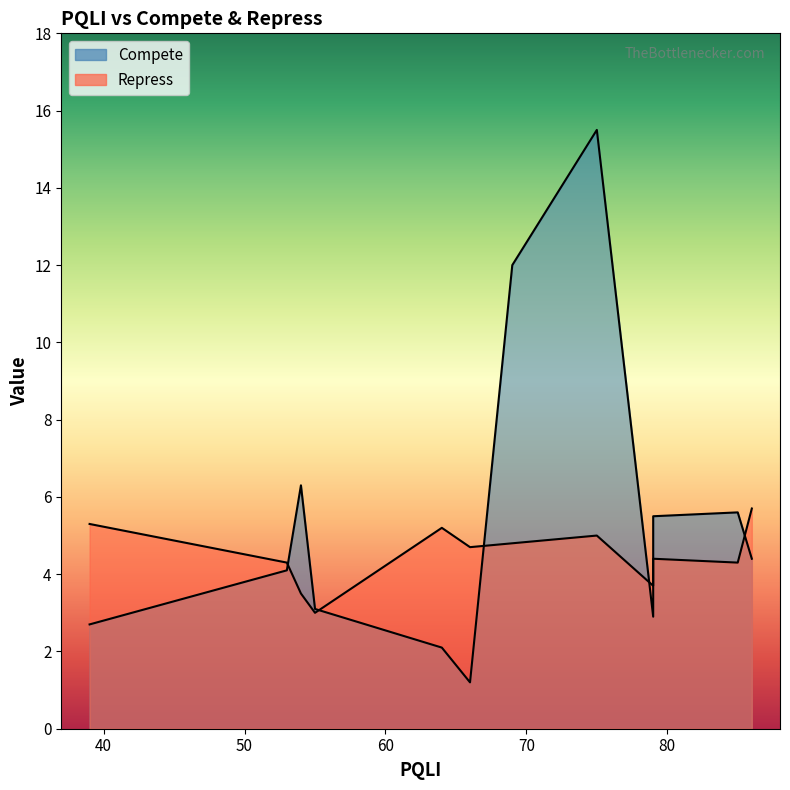

Is the value of Repress at 55 greater than the value of Compete at 54?

No